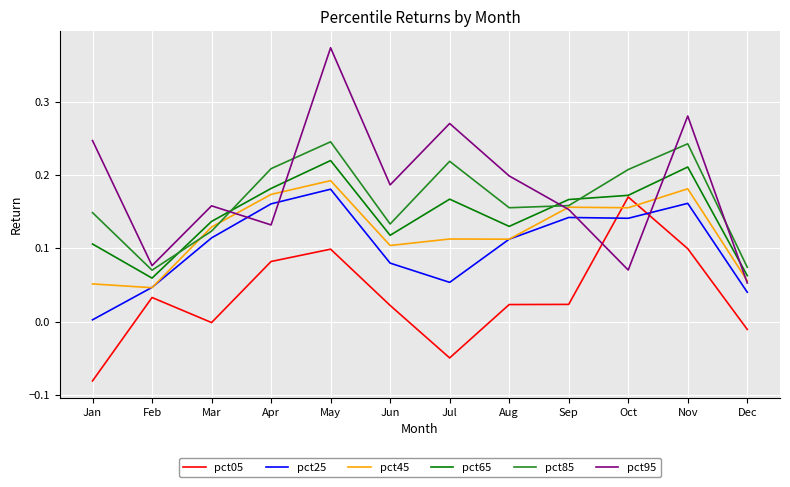

Which category has the lowest value across all series?

Jan